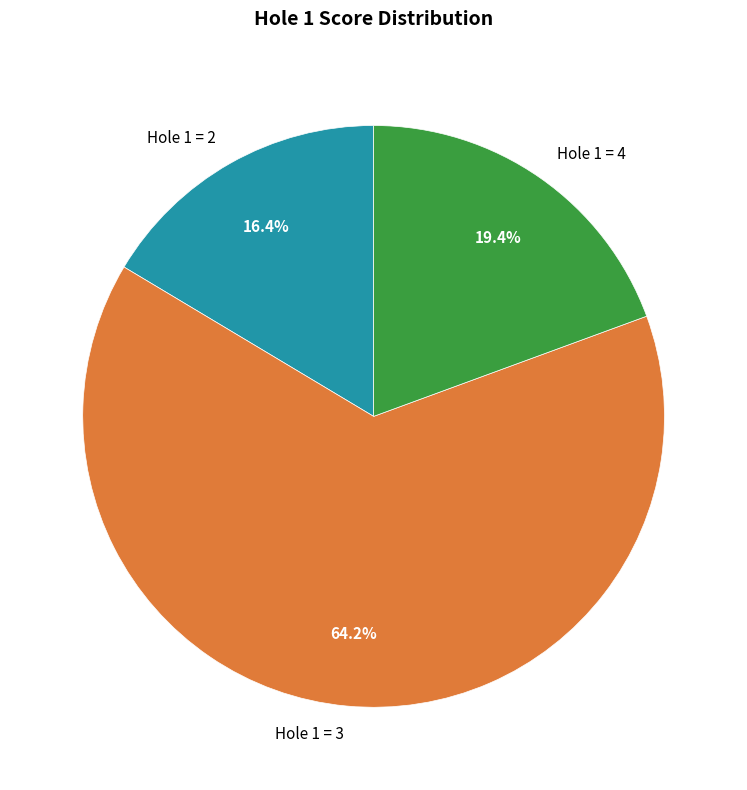

Approximately how many times larger is the value at Hole 1 = 2 compared to Hole 1 = 3?

0.3